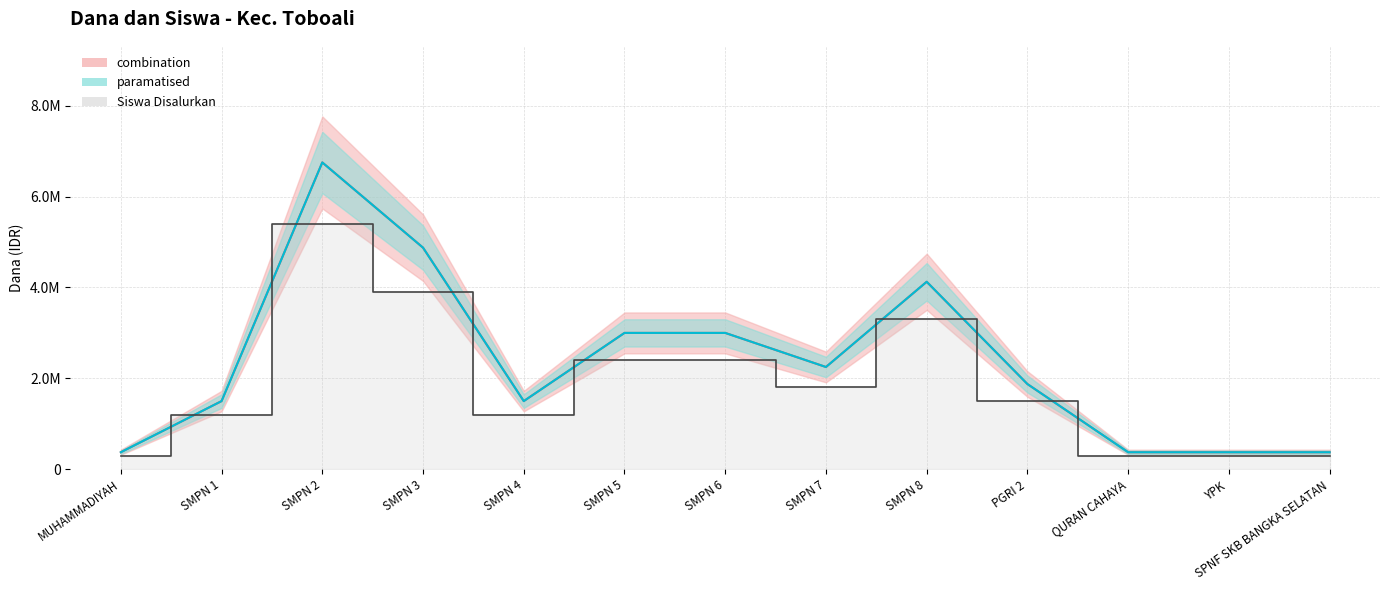

What is the label of the 5th point from the right?

SMPN 8